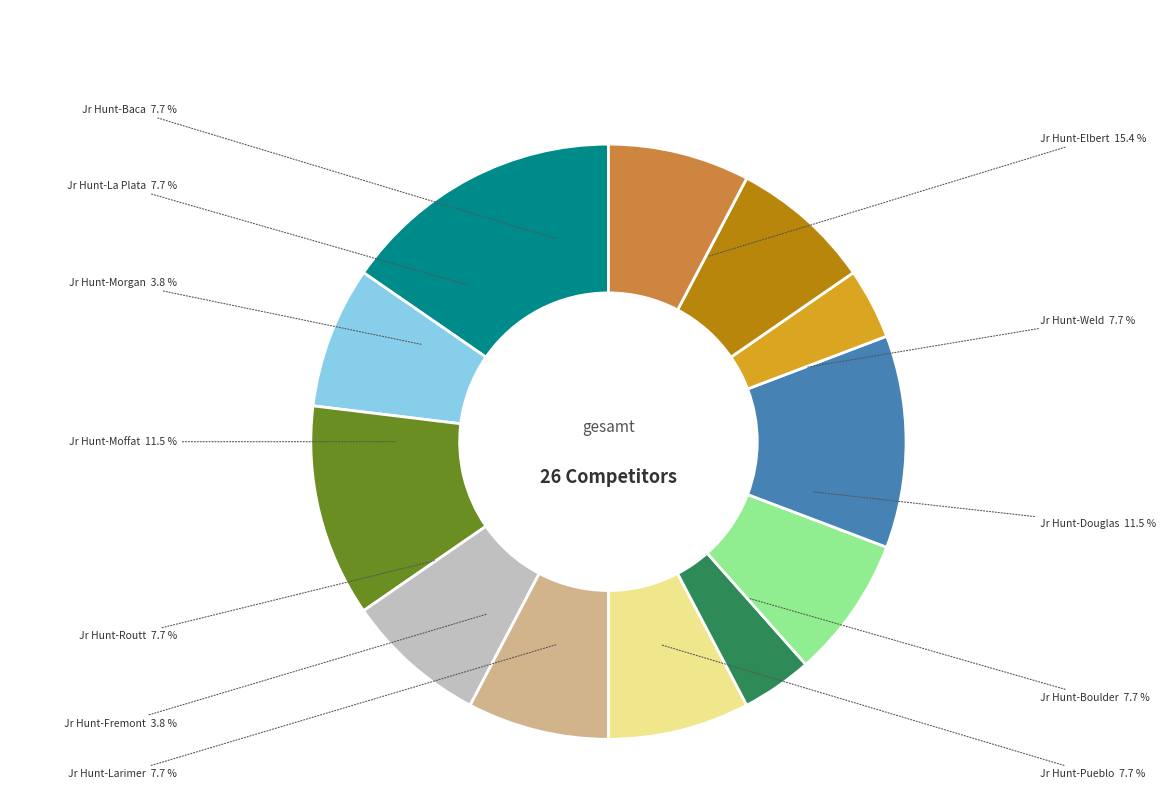

To the nearest percent, what is the difference between the largest and smallest slice percentages?

12%